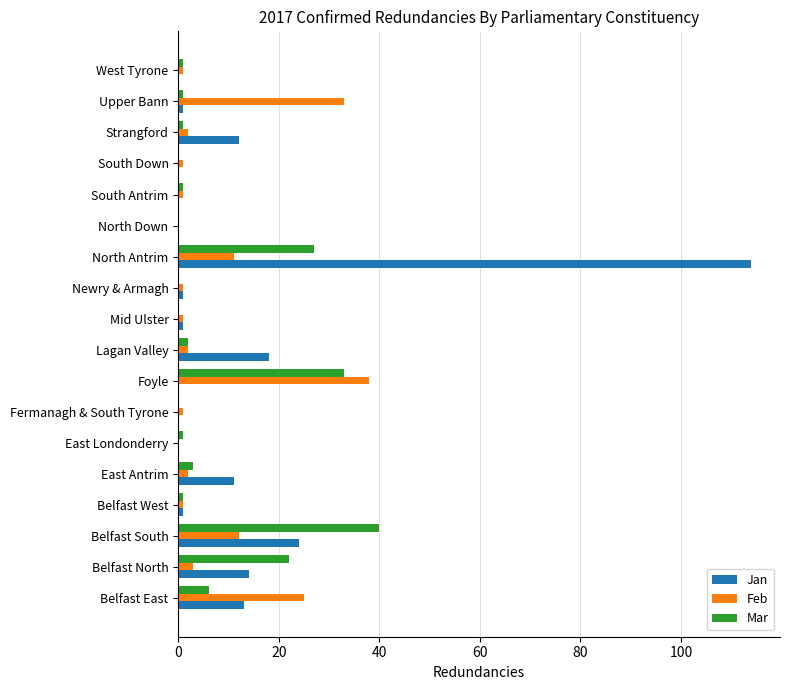

What is the sum of all Mar values?

139